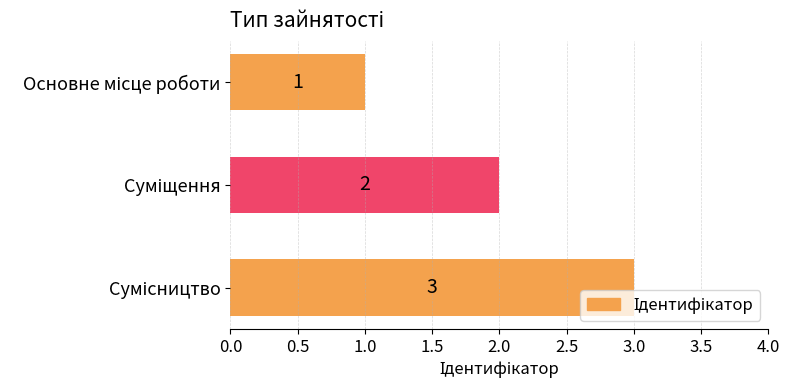

How many bars are there in total?

3